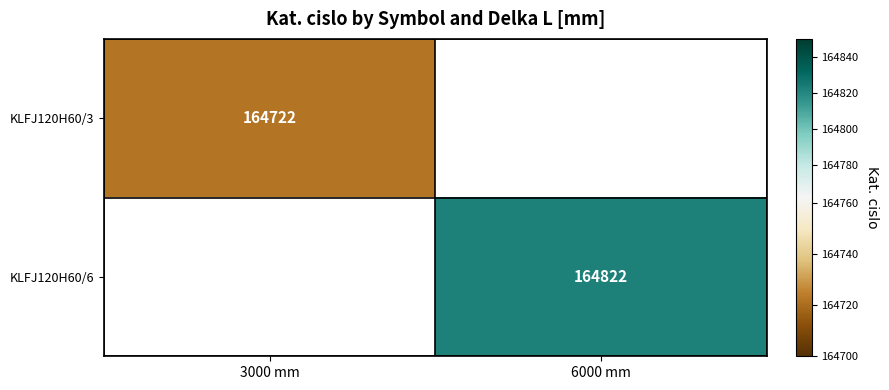

The value of KLFJ120H60/6 at 6000 mm is 38986. True or false?

False